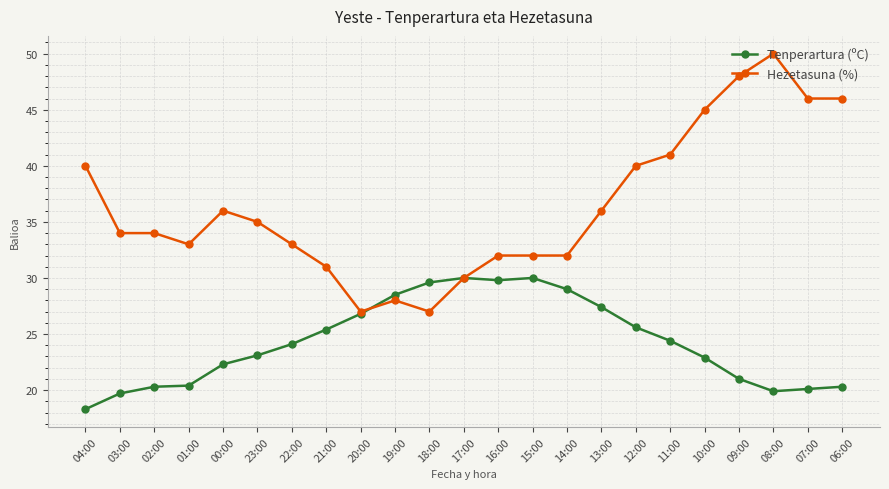

Rank the series by their maximum value, from highest to lowest.

Hezetasuna (%), Tenperartura (ºC)